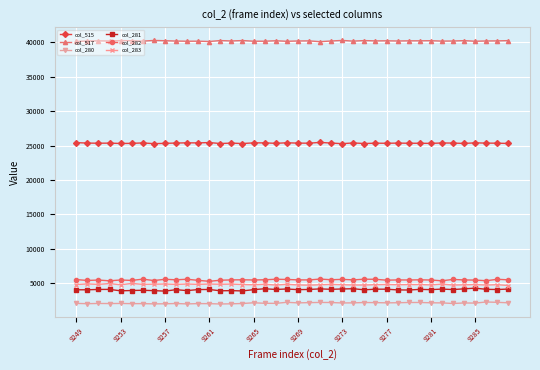

What is the minimum value for col_515?

25273